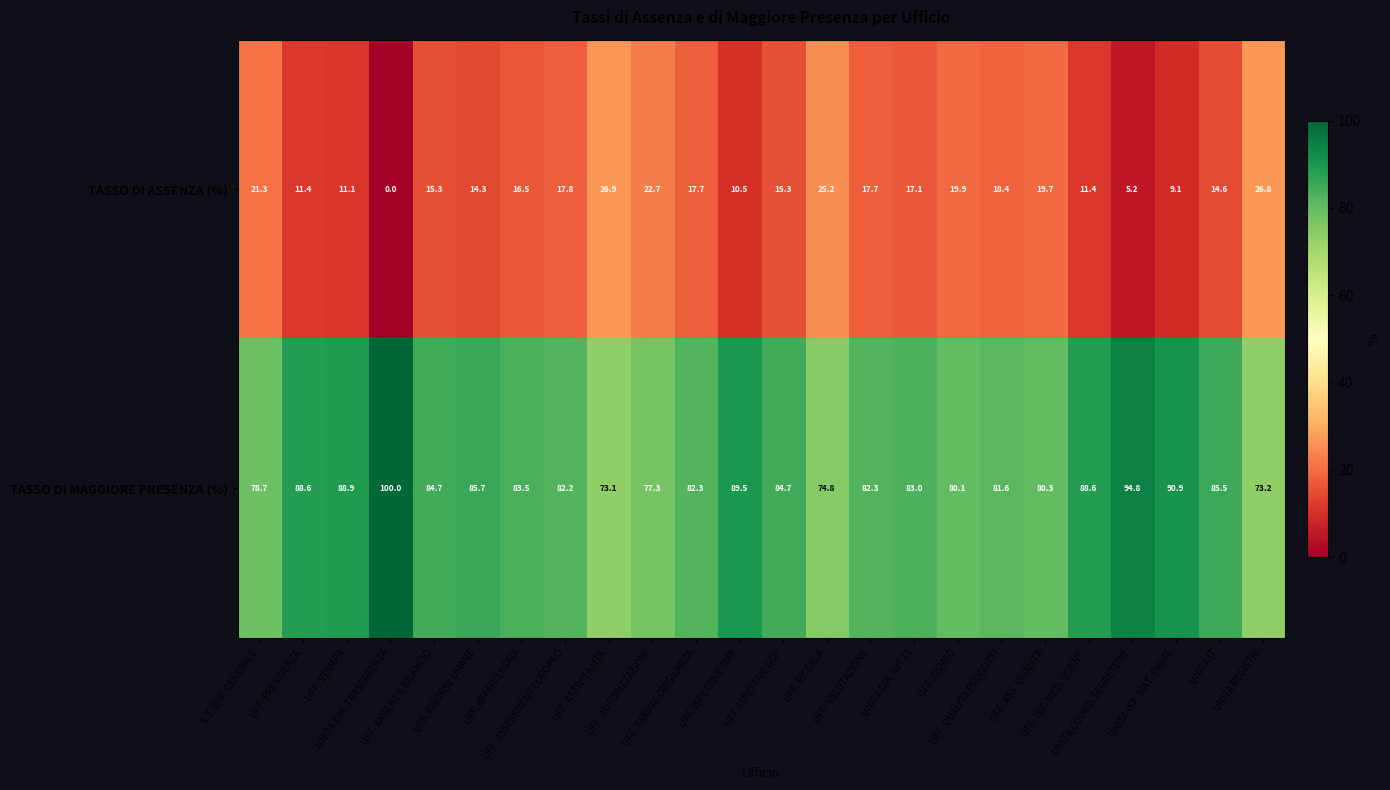

What is the difference between the maximum and minimum values in the TASSO DI MAGGIORE PRESENZA (%) series?

26.9